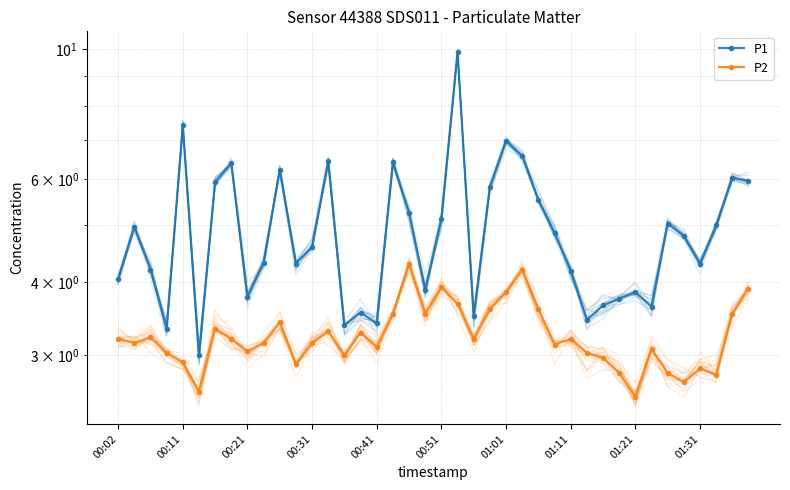

Count the number of data series in this chart.

2